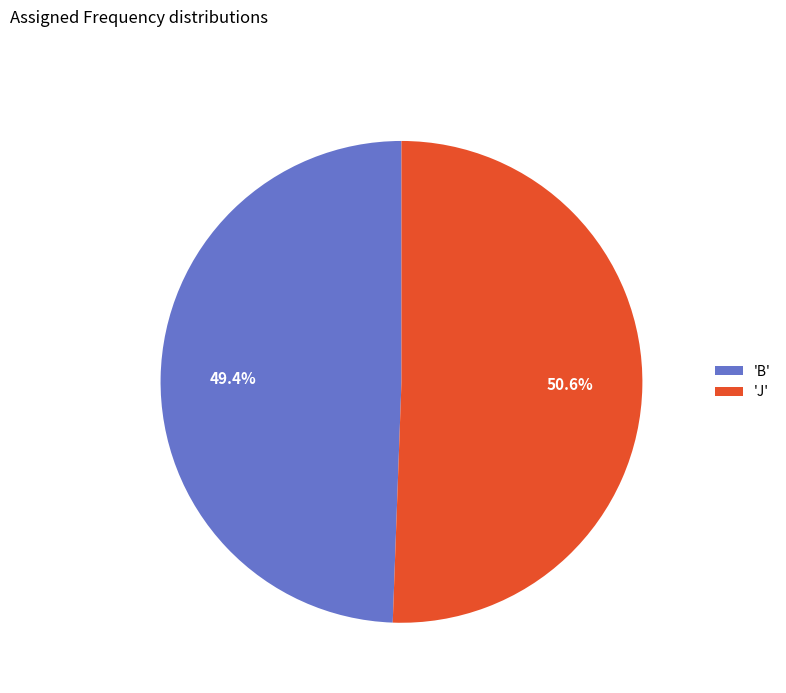

Count the number of slices in the pie.

2